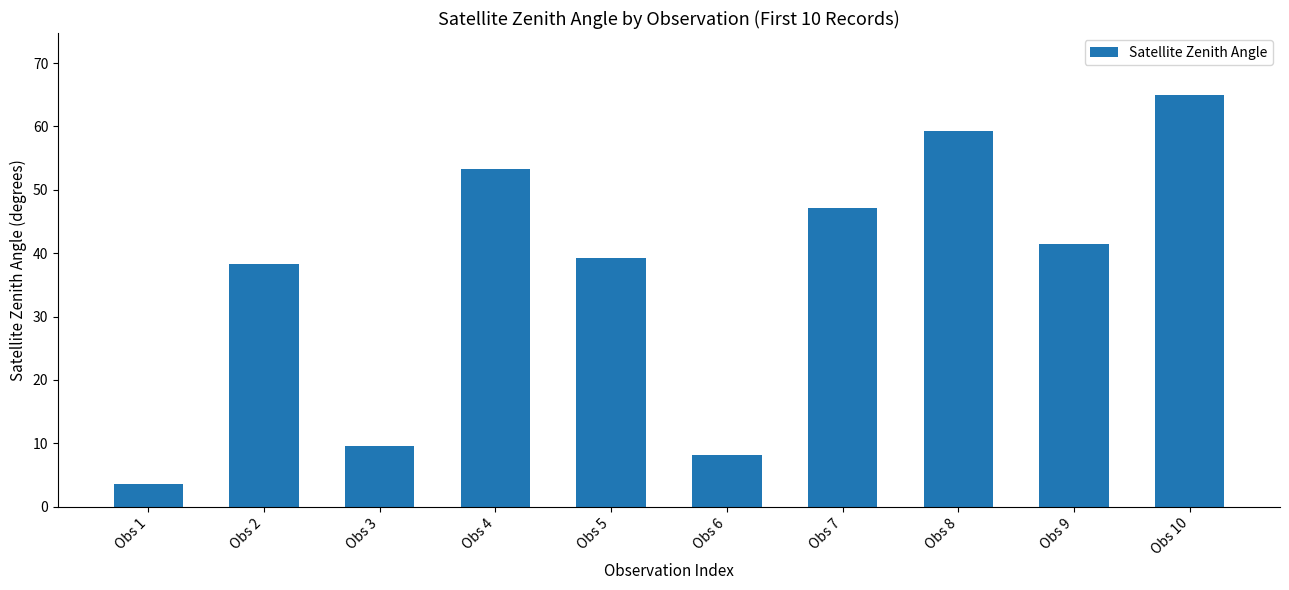

The value at Obs 4 is 28.4. True or false?

False